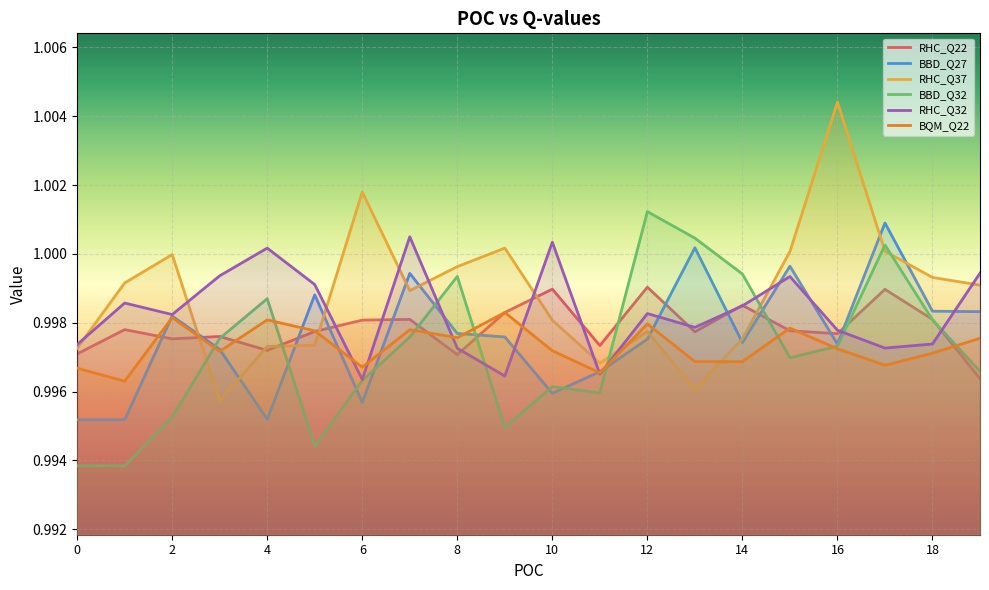

True or false: RHC_Q32 has a value of 0.4 at 10.

False